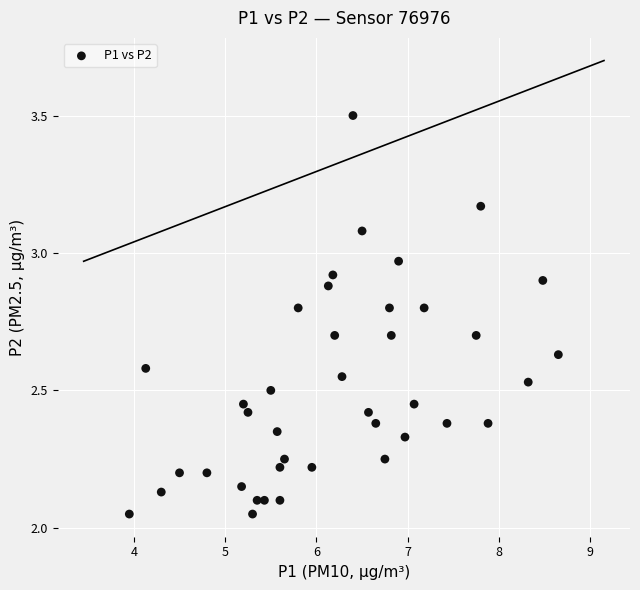

What is the range of X values (max minus min)?

4.7